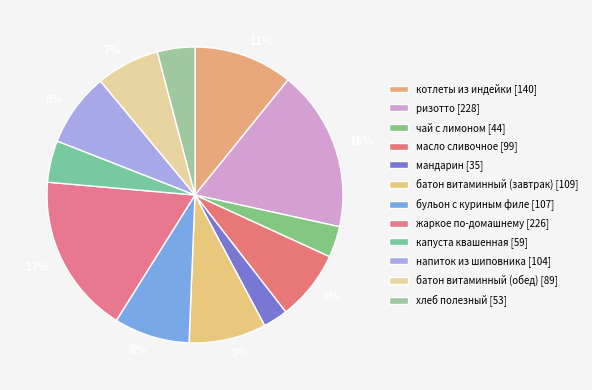

How many segments does this pie chart have?

12